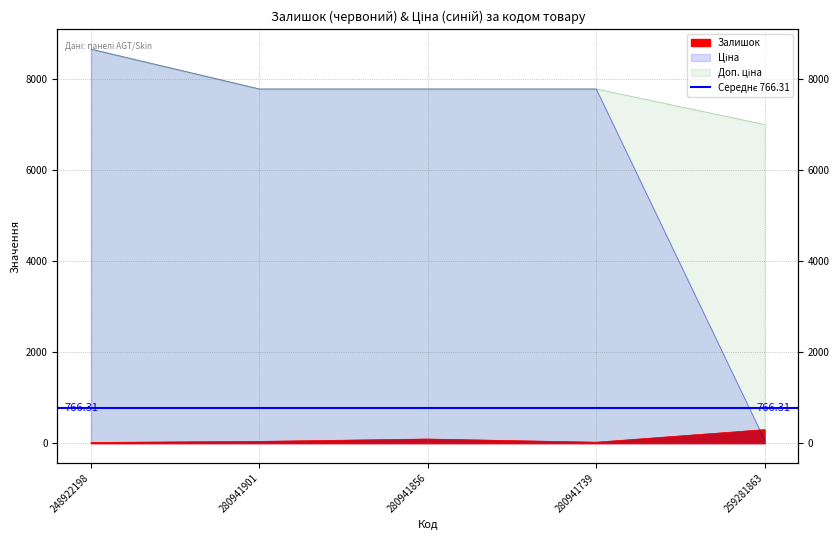

Reading left to right, what are all the values shown in this chart?

Залишок: 15.0	39.0	91.0	21.0	298.0
Ціна: 8669.7	7792.9	7792.9	7792.9	70.1
Доп. ціна: 8669.7	7792.9	7792.9	7792.9	7010.0